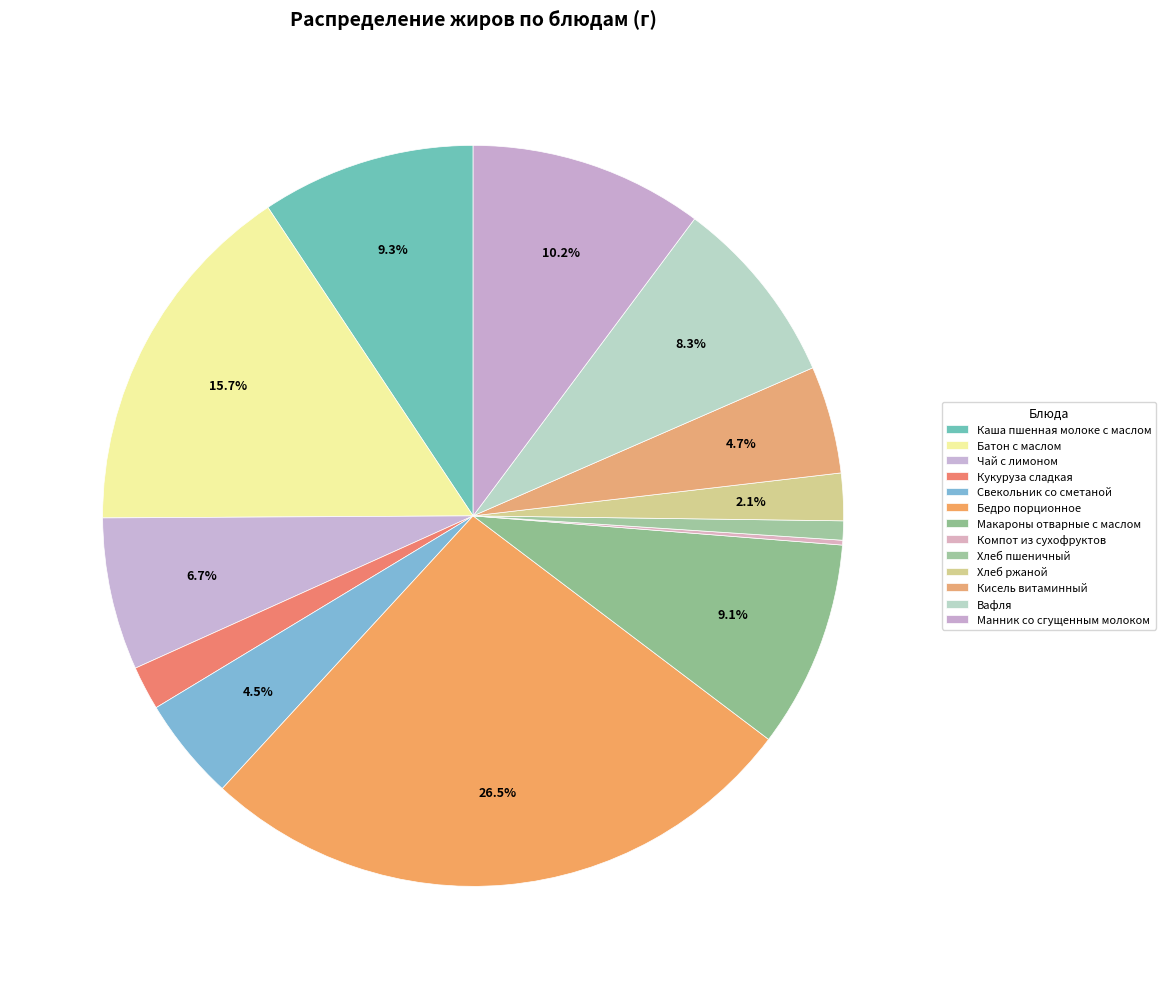

Which has a higher value, Макароны отварные с маслом or Хлеб ржаной?

Макароны отварные с маслом